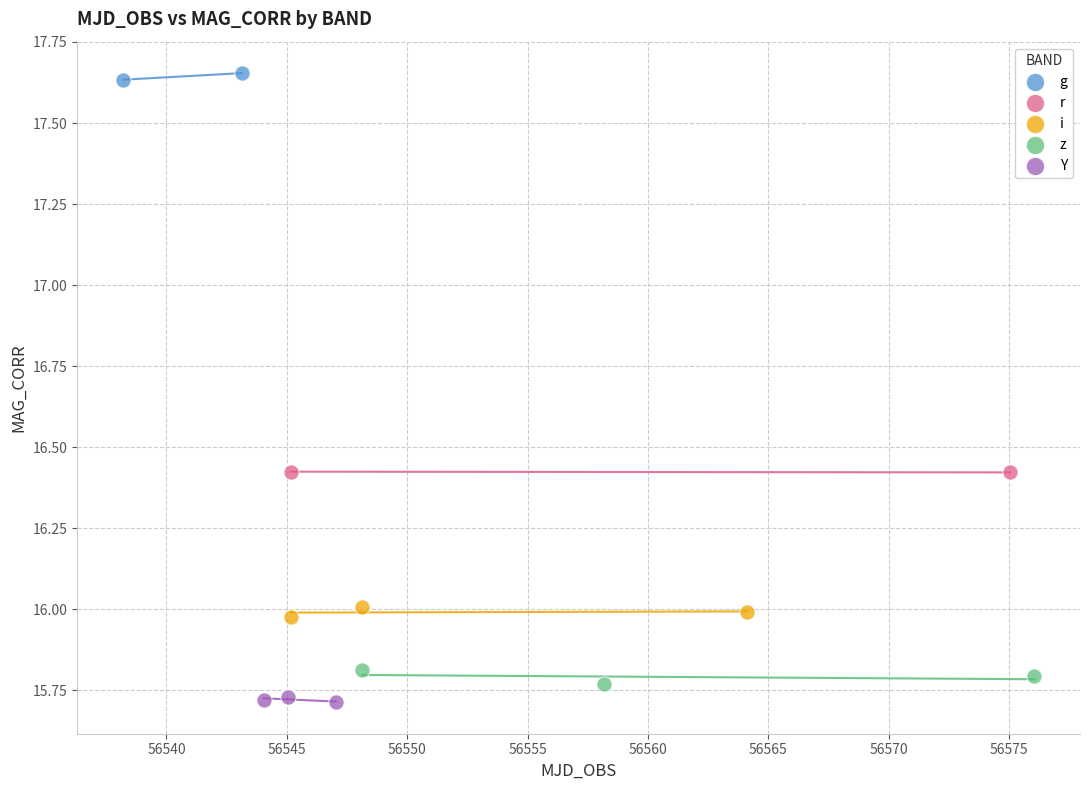

What are all the series names shown in the legend?

g, r, i, z, Y